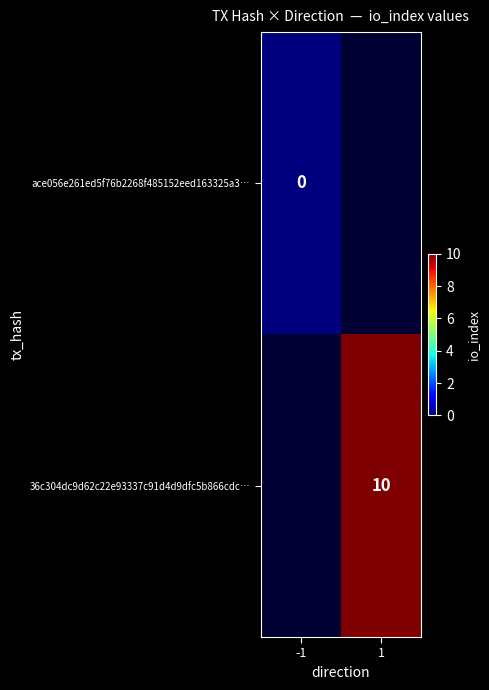

At how many categories does at least one series exceed 2?

1